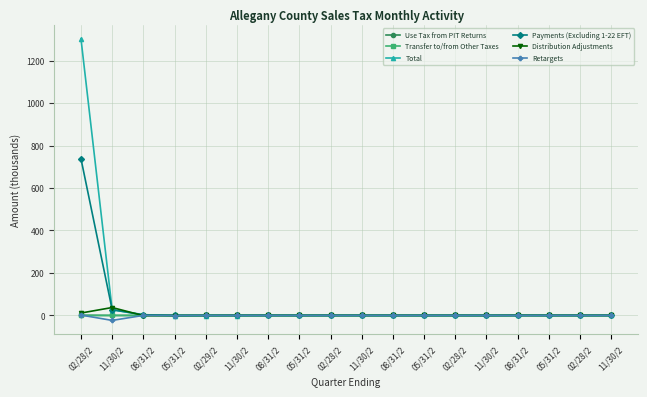

How many interior local valleys does the Use Tax from PIT Returns series have?

3